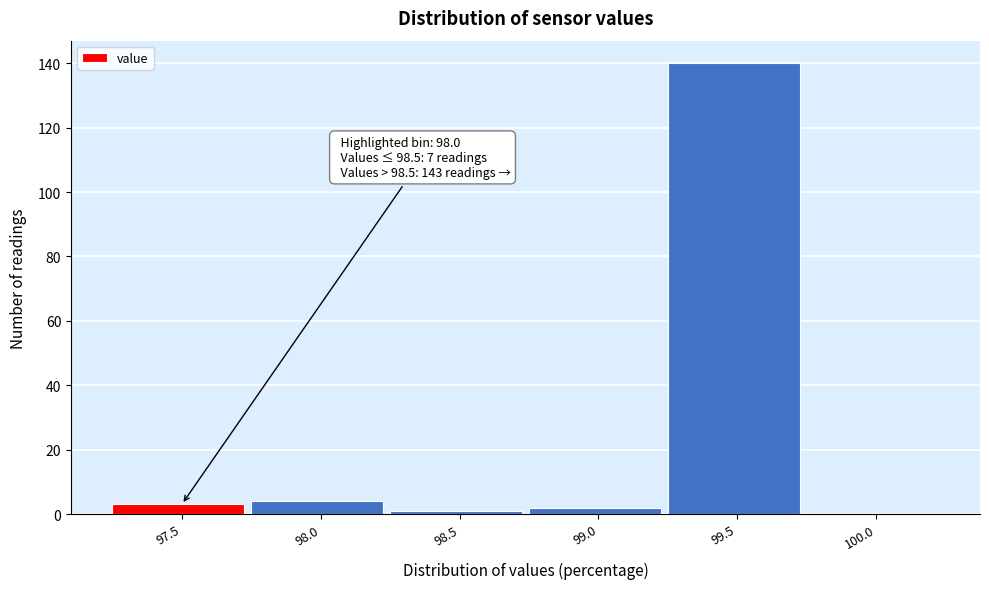

Reading left to right, transcribe all the data shown in this chart.

97.5=3	98.0=4	98.5=1	99.0=2	99.5=140	100.0=0